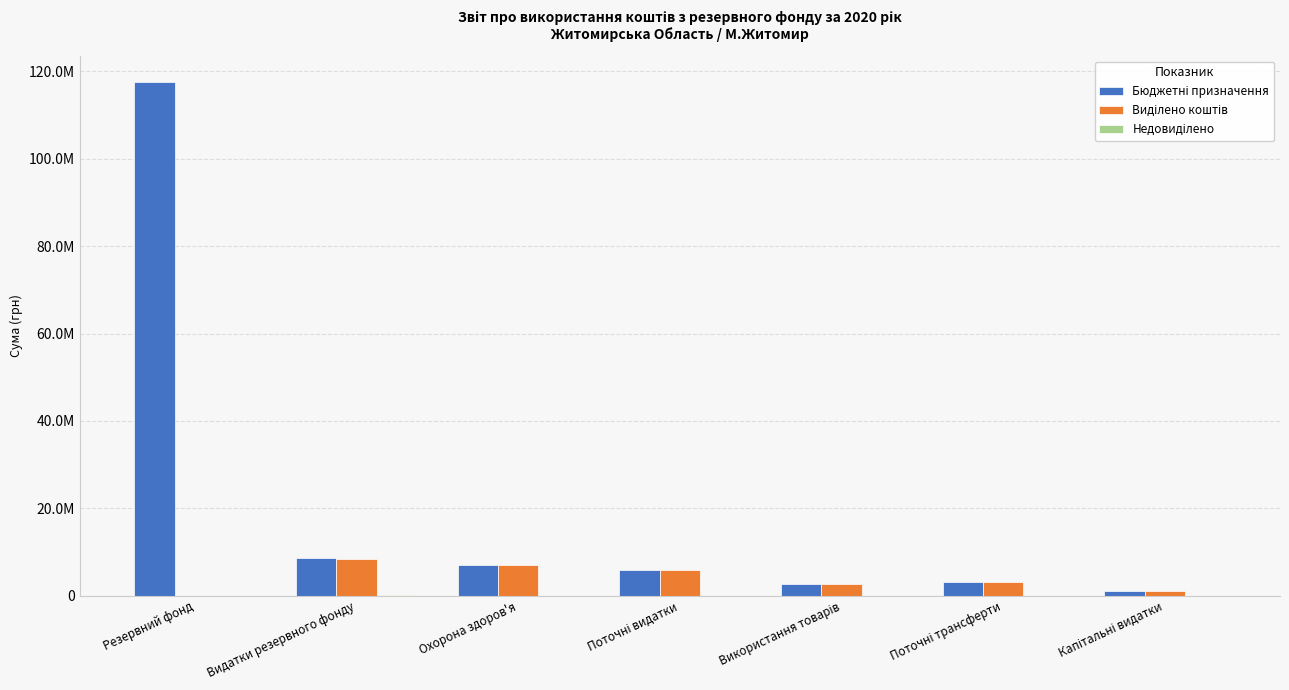

Are the bars horizontal?

No